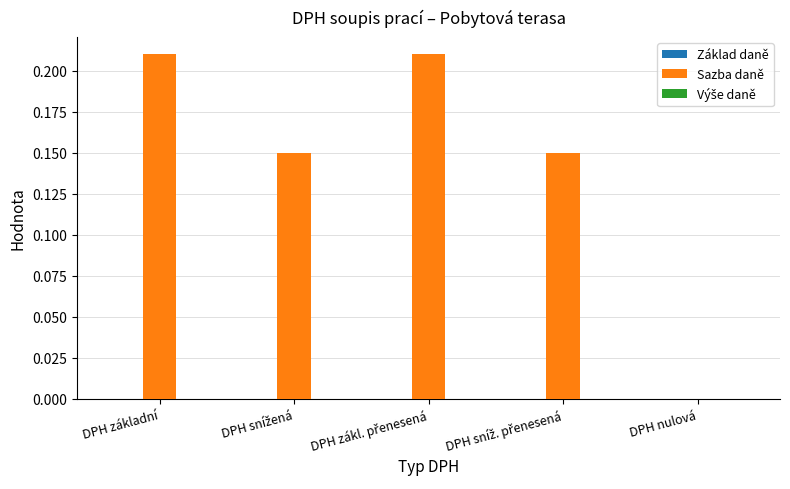

Is it true that the value at DPH základní is 0.3?

False